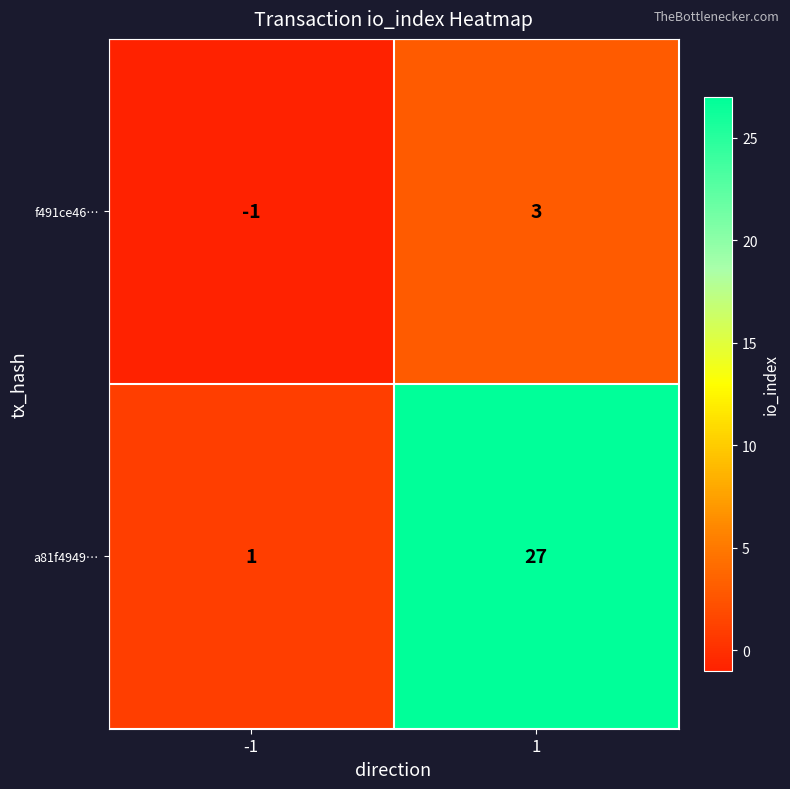

What is the difference between the a81f4949… values at -1 and 1?

26